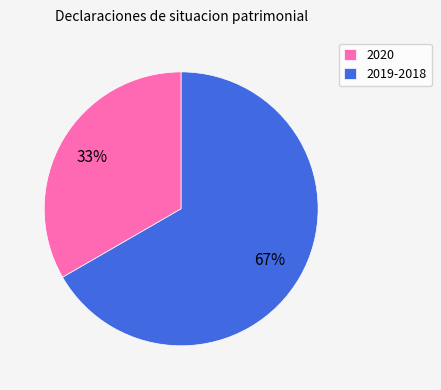

What percentage is the 2020 slice, to the nearest percent?

33%